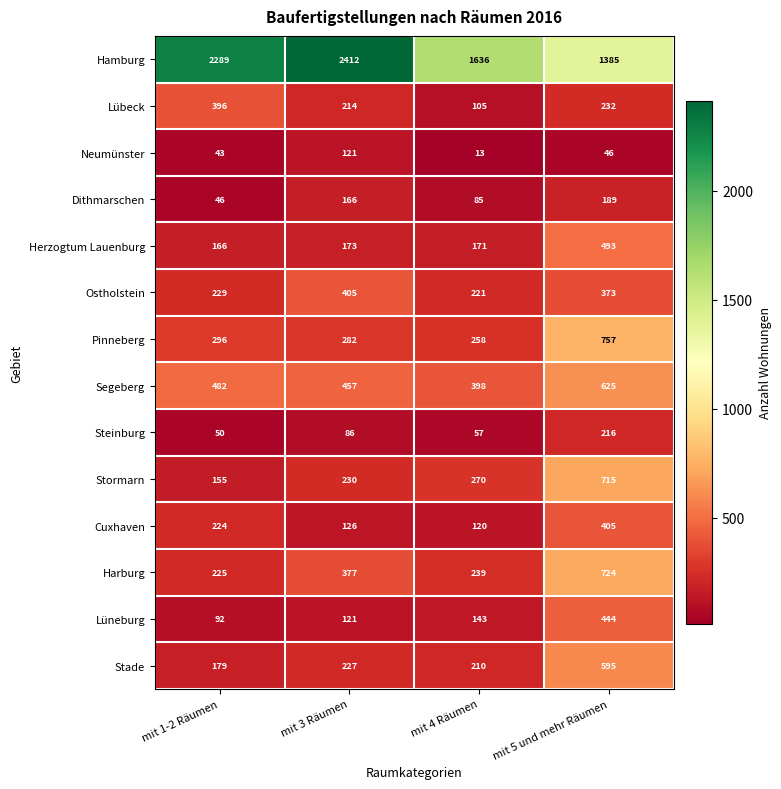

The value of Lüneburg at mit 3 Räumen is 121. True or false?

True